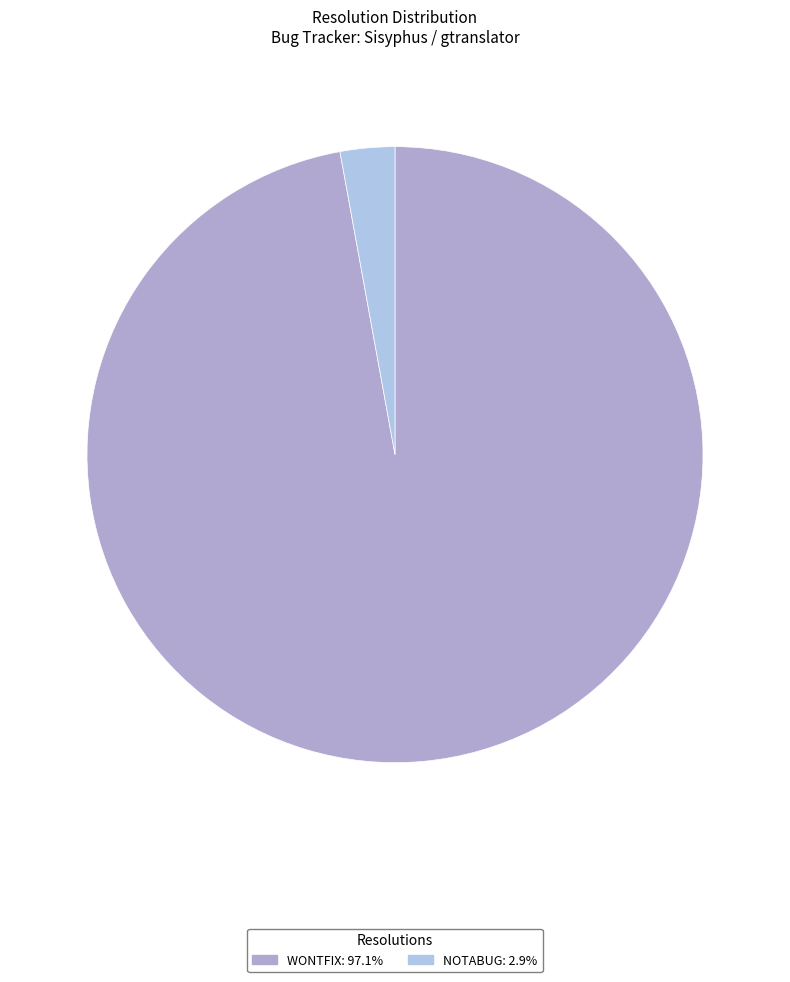

Approximately how many times larger is the value at WONTFIX compared to NOTABUG?

33.9